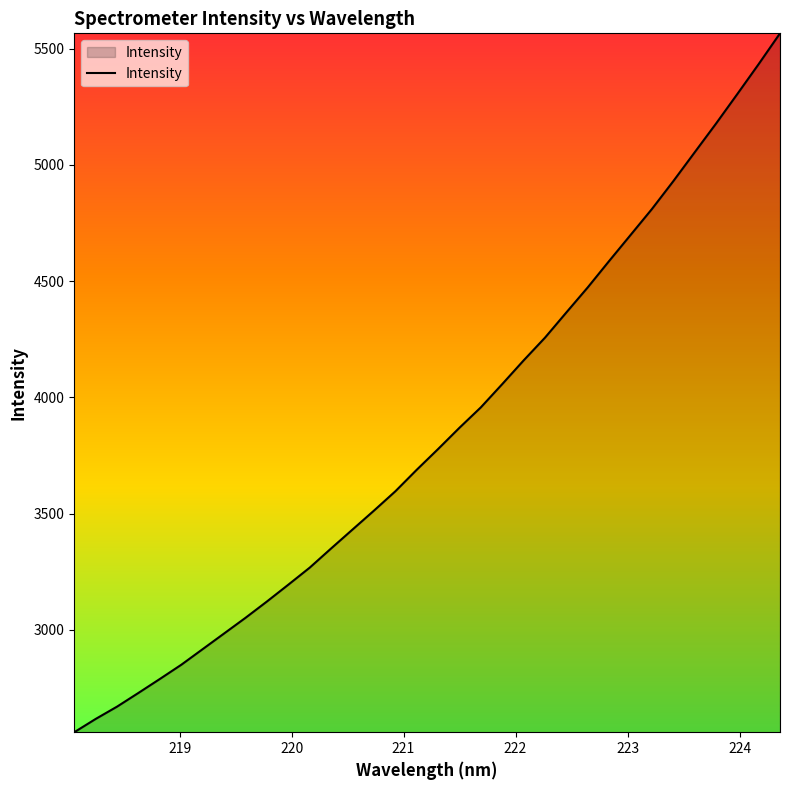

What is the difference between the maximum and minimum values?

3006.5